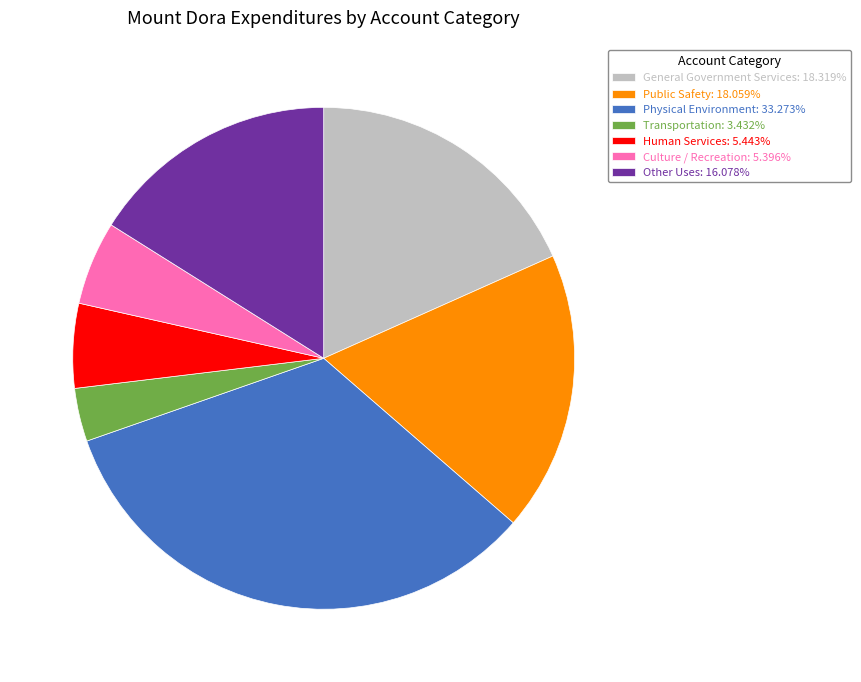

Do Human Services and Other Uses together represent more than half of the pie?

No